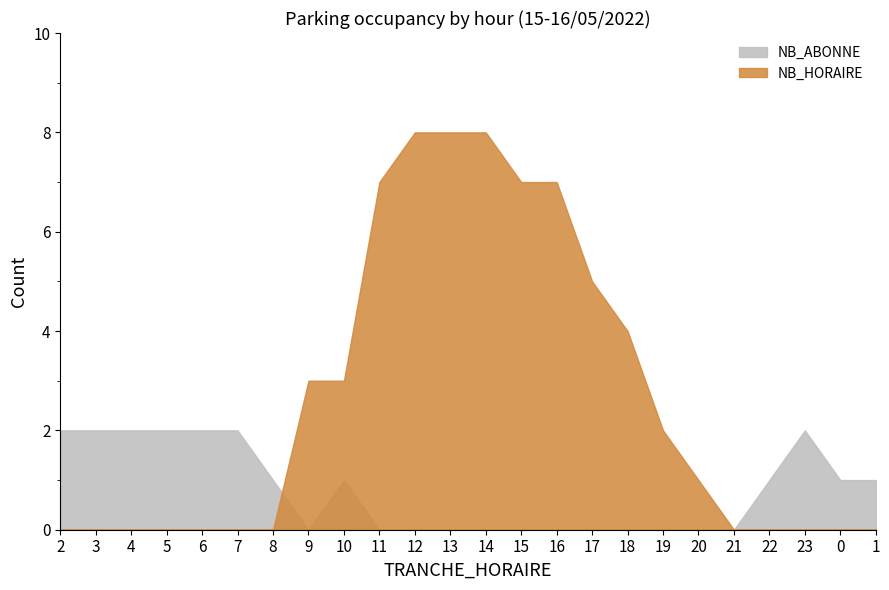

Is the value of NB_ABONNE at 20 greater than the value of NB_HORAIRE at 18?

No